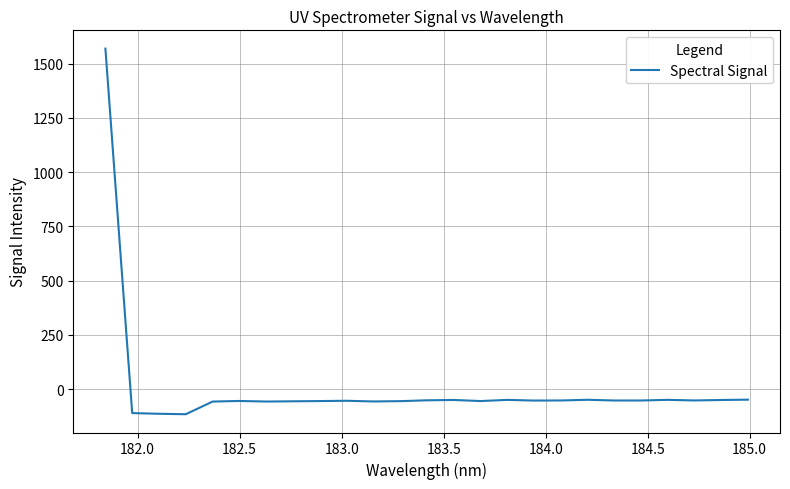

What is the greatest value displayed?

1569.6